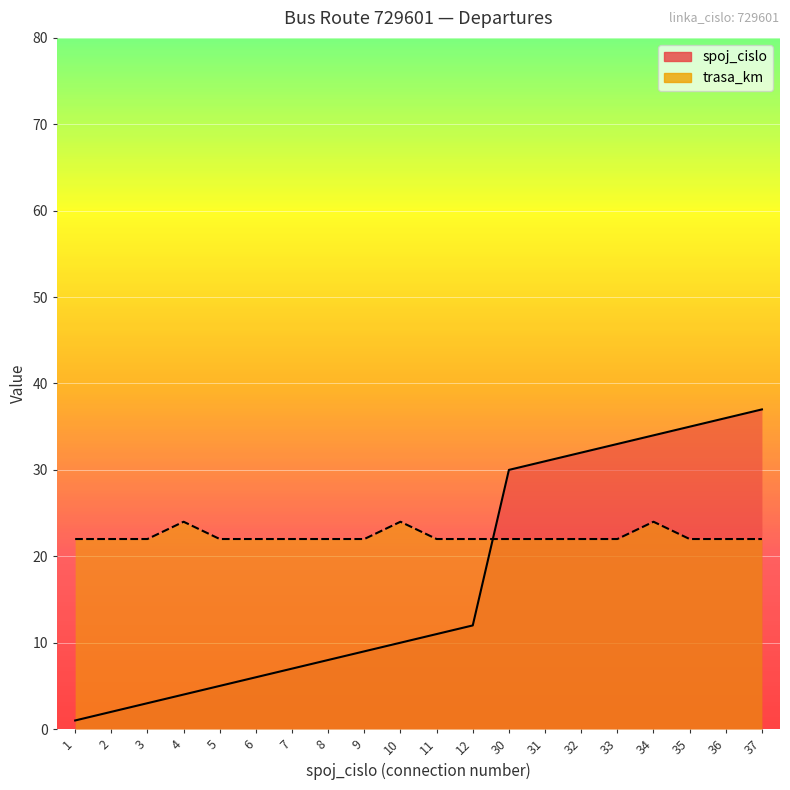

How many lines are shown in the chart?

2